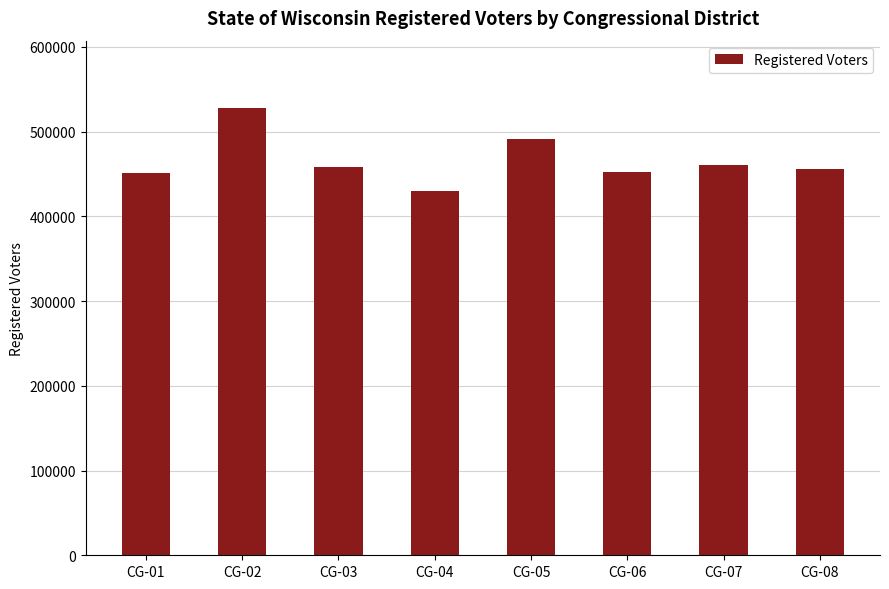

What is the value of the 8th bar from the left?

456355